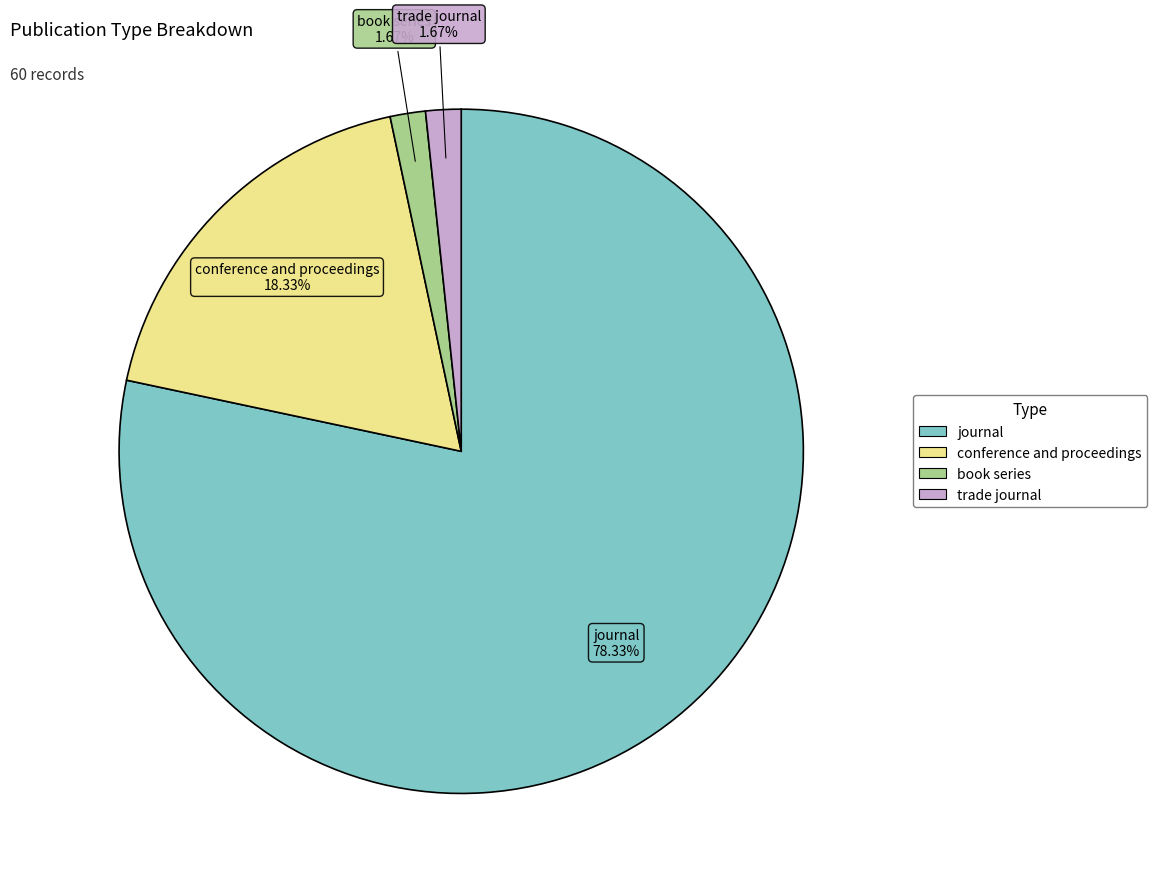

Is it true that book series is 2% of the pie?

True